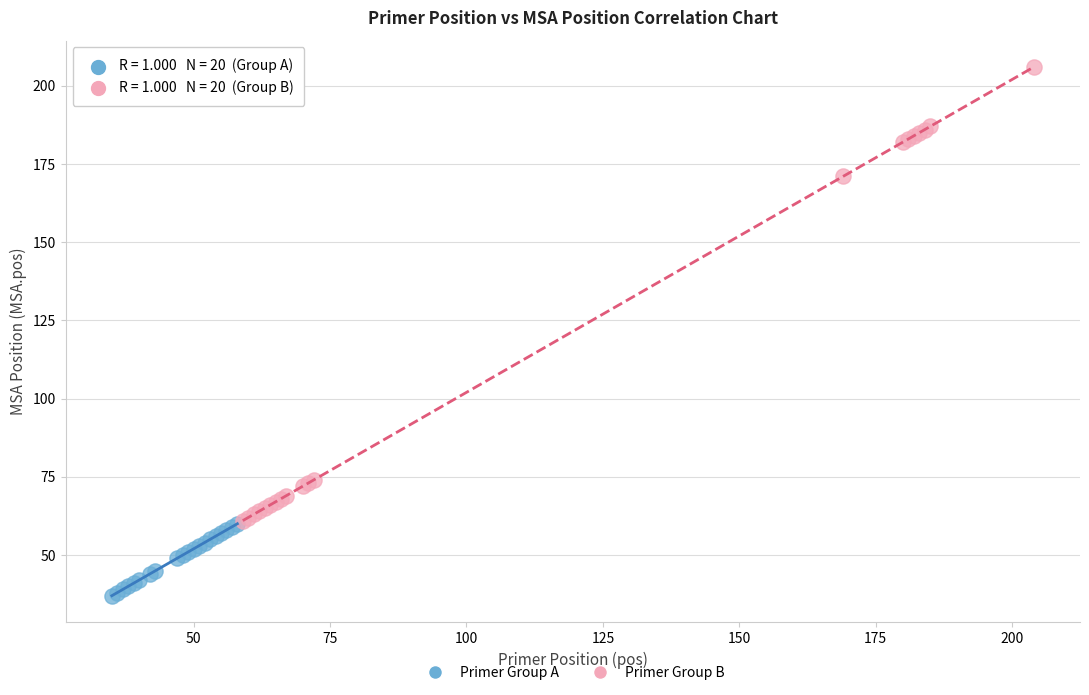

Which series reaches the maximum Y coordinate?

Primer Group B